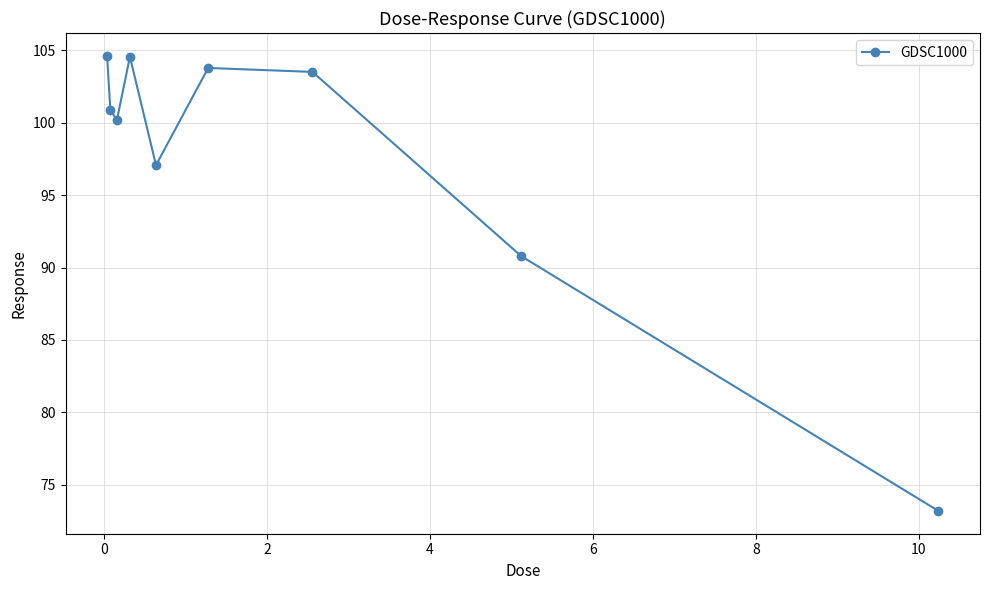

What is the value of the 6th point from the left?

103.8